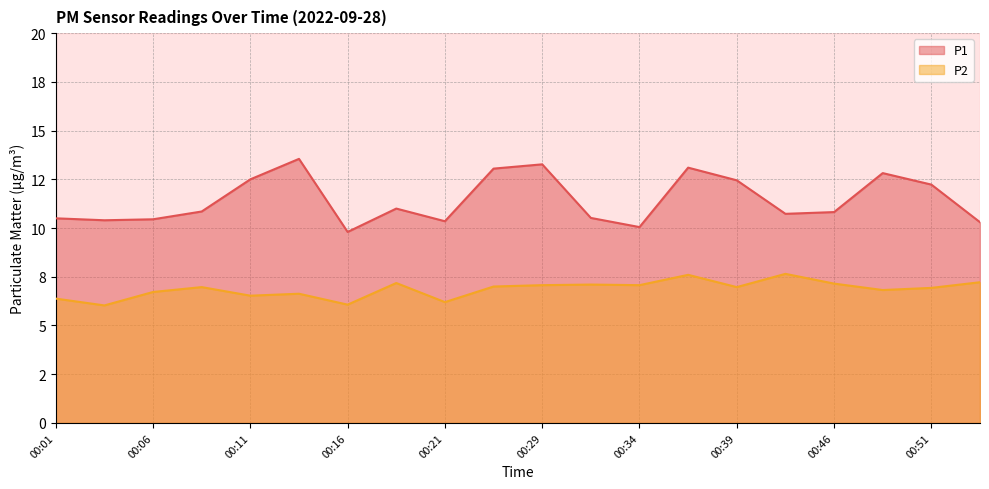

What is the total value across all series at 00:19?

18.2